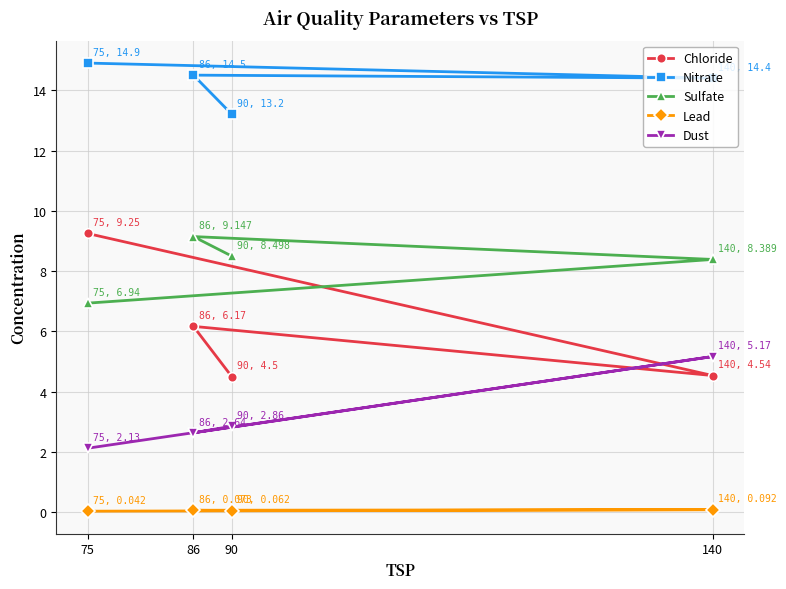

How many interior local valleys does the Dust series have?

1